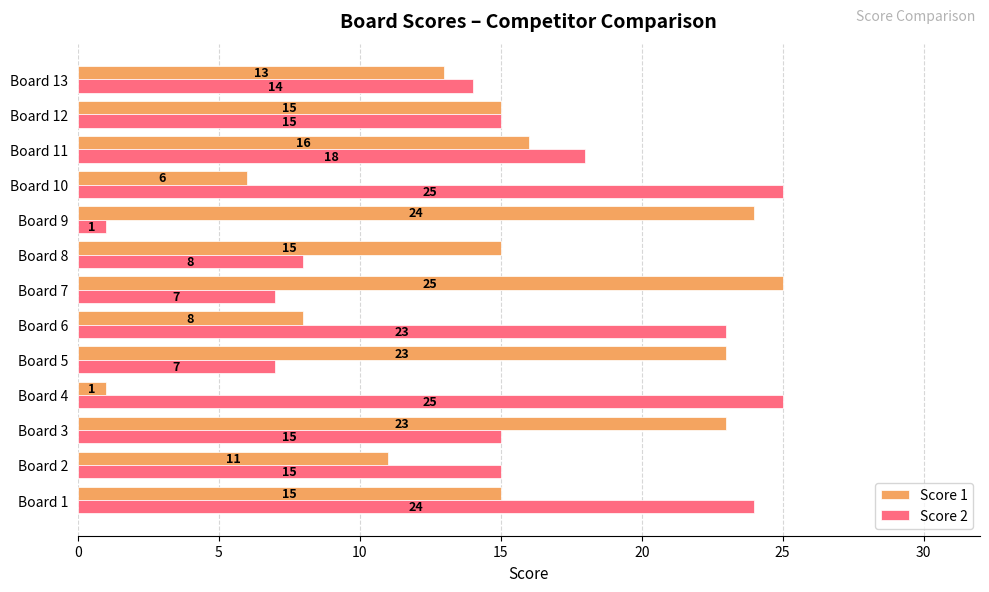

List the series in order of their overall mean, lowest first.

Score 1, Score 2